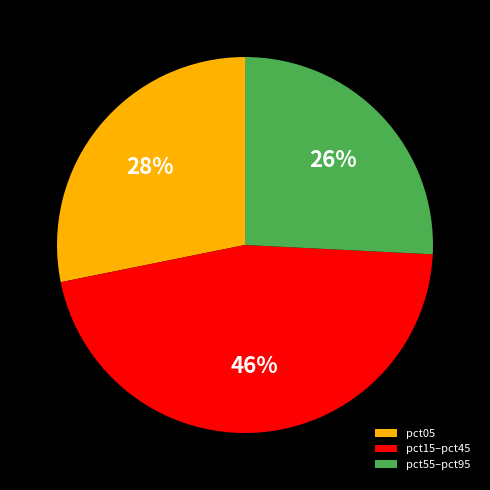

How many slices are in this pie chart?

3